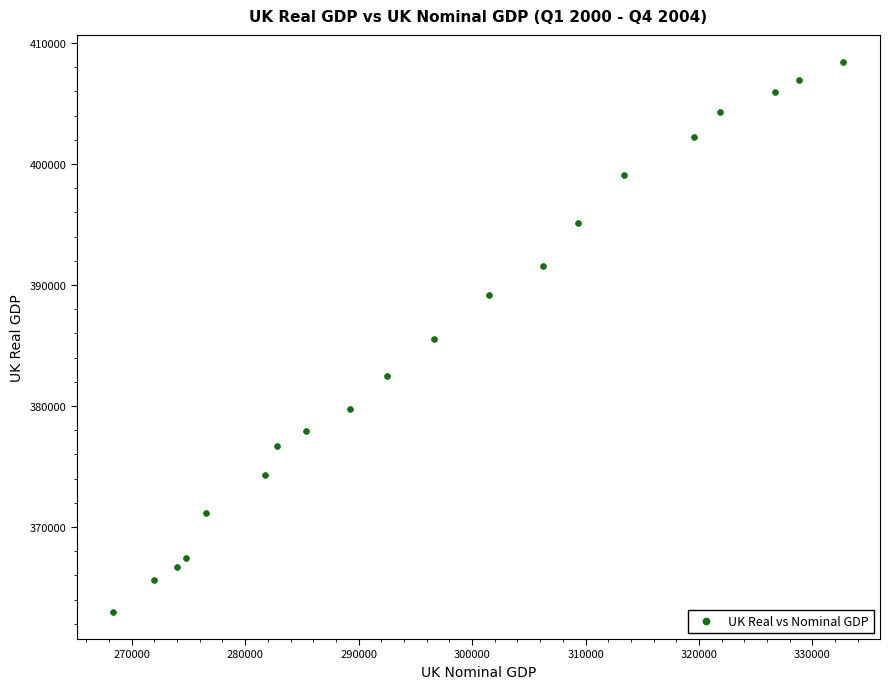

What is the range of X values (max minus min)?

64350